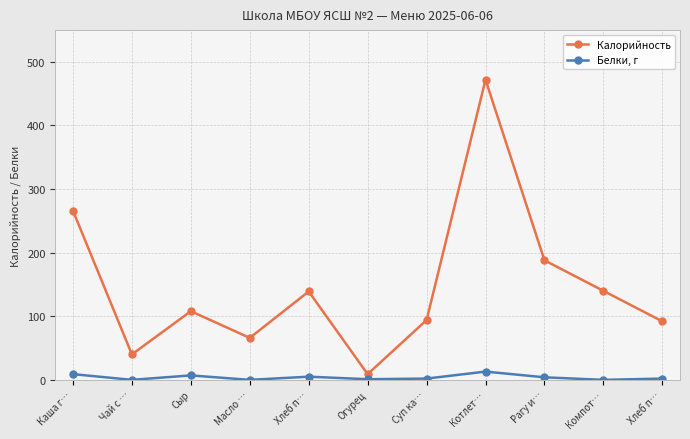

Which series has the largest total across all categories?

Калорийность